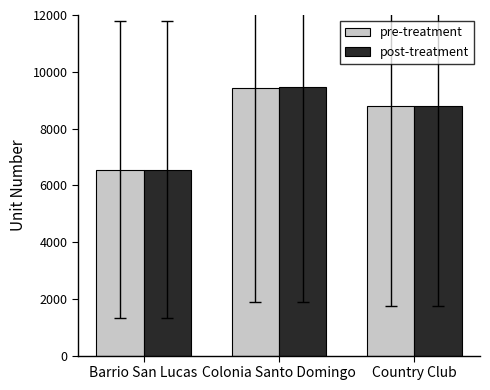

Where is pre-treatment nearest to the value 7987?

Country Club